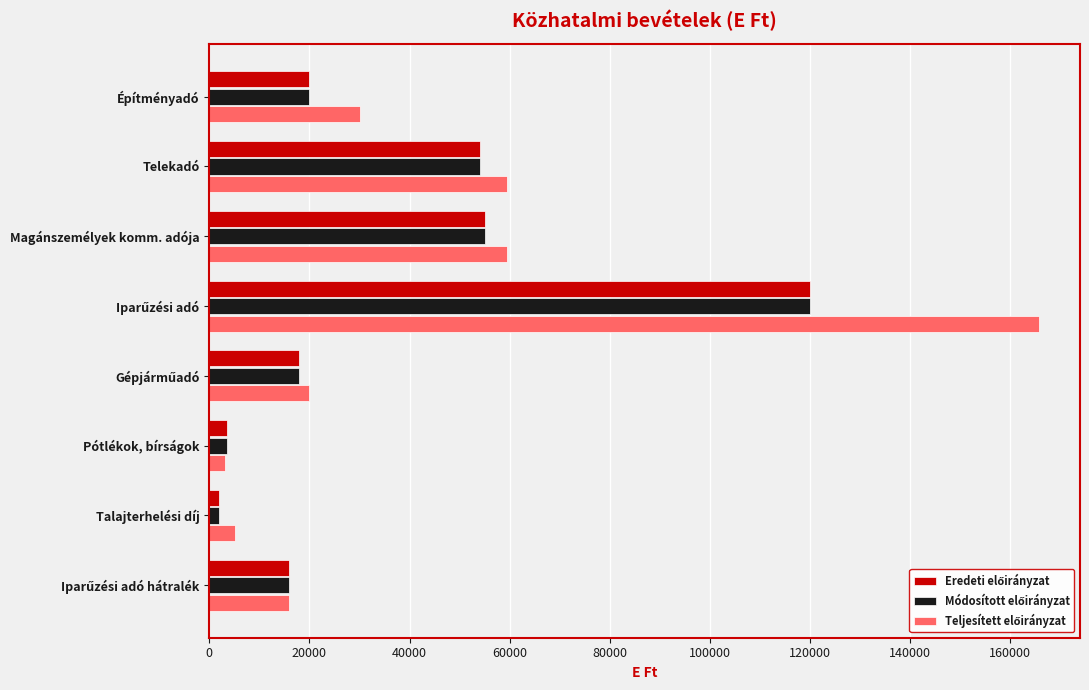

What is the spread (max minus min) of values at Telekadó?

5383